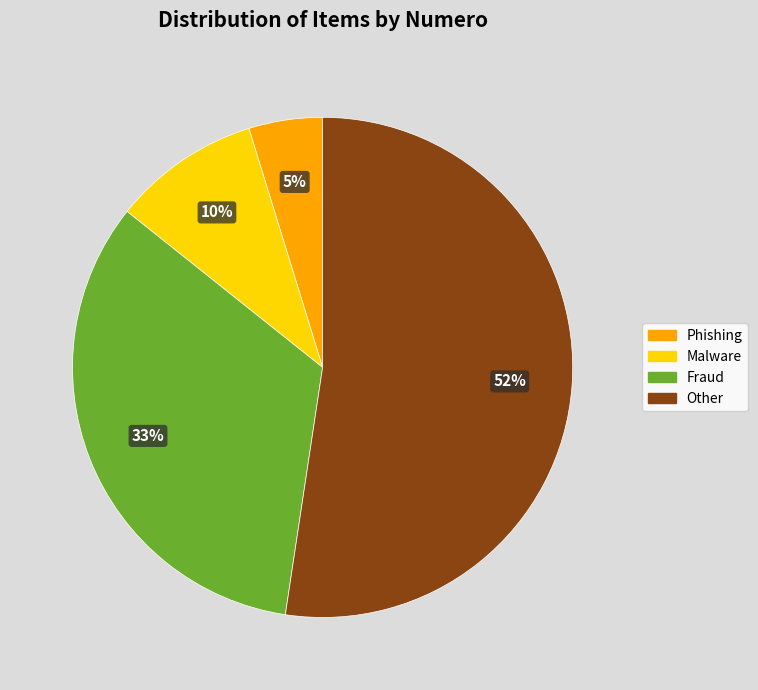

Approximately how many times larger is the value at Fraud compared to Other?

0.6